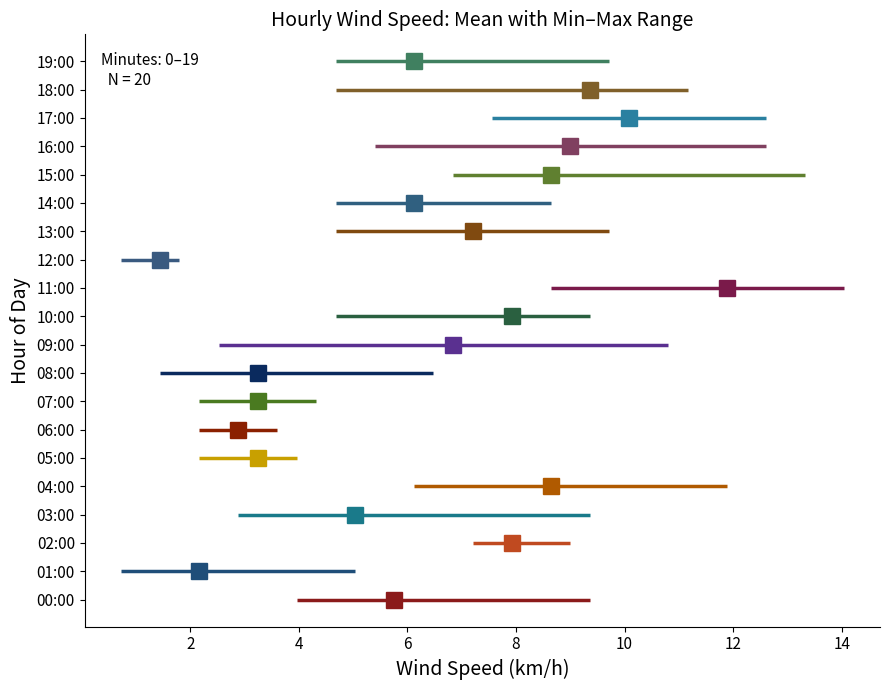

List the series in order of their peak value, lowest first.

WindSpd_Min (km/h), WindSpd_Mean (km/h), WindSpd_Max (km/h)